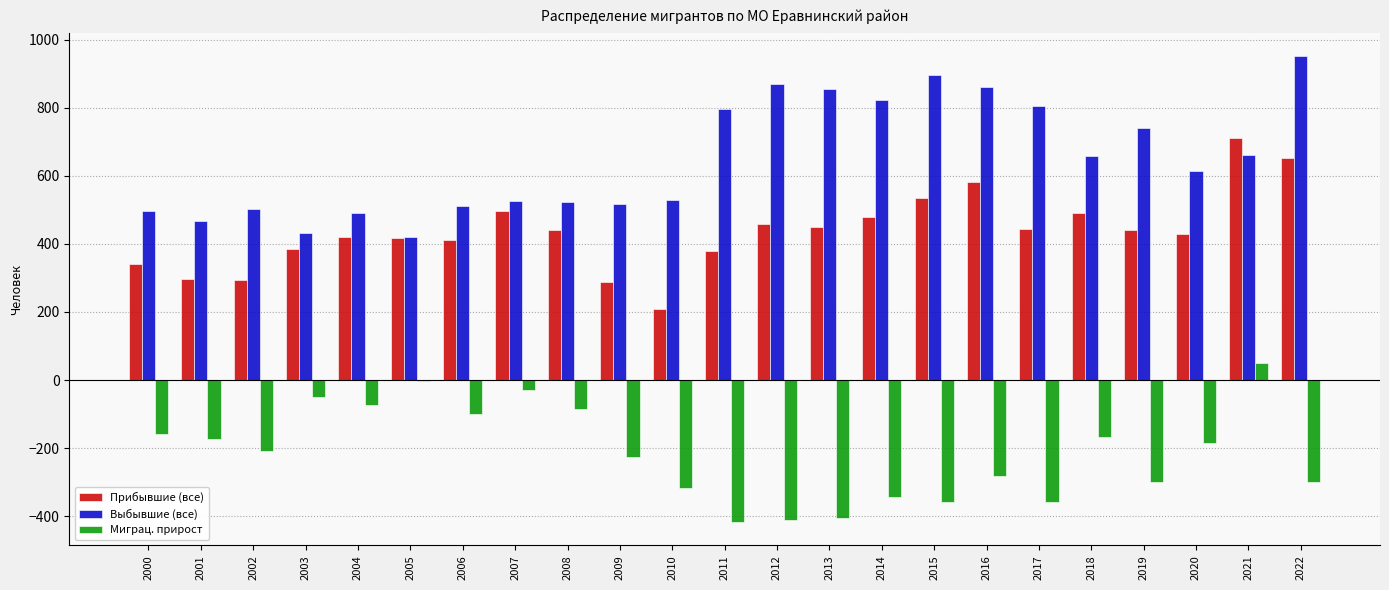

Which series changed the most between 2006 and 2015?

Выбывшие (все)